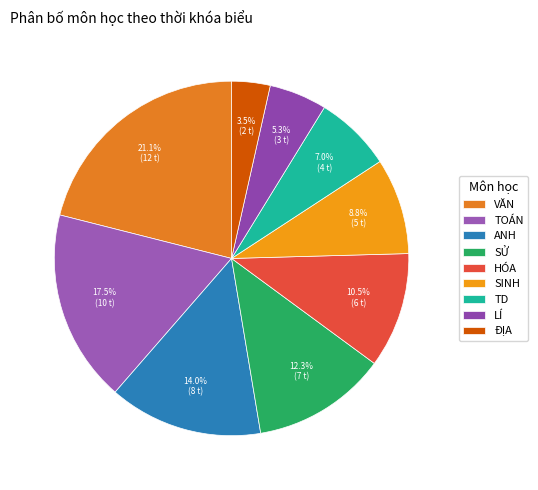

What is the total percentage of SINH and SỬ?

21.1%